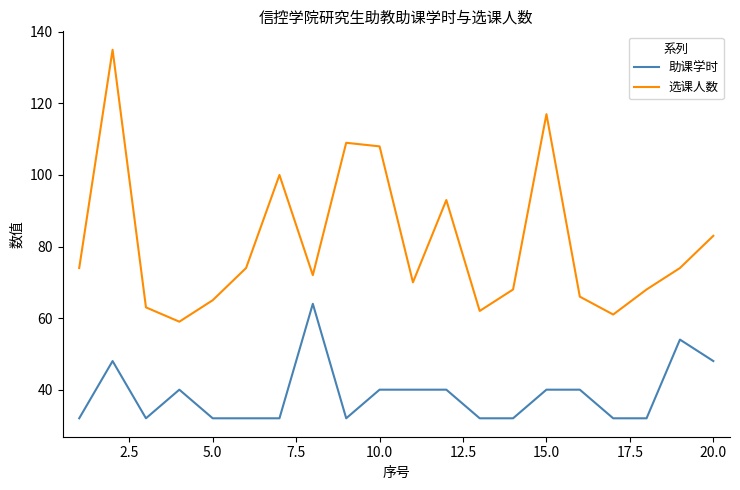

True or false: 选课人数 and 助课学时 intersect in this chart.

False